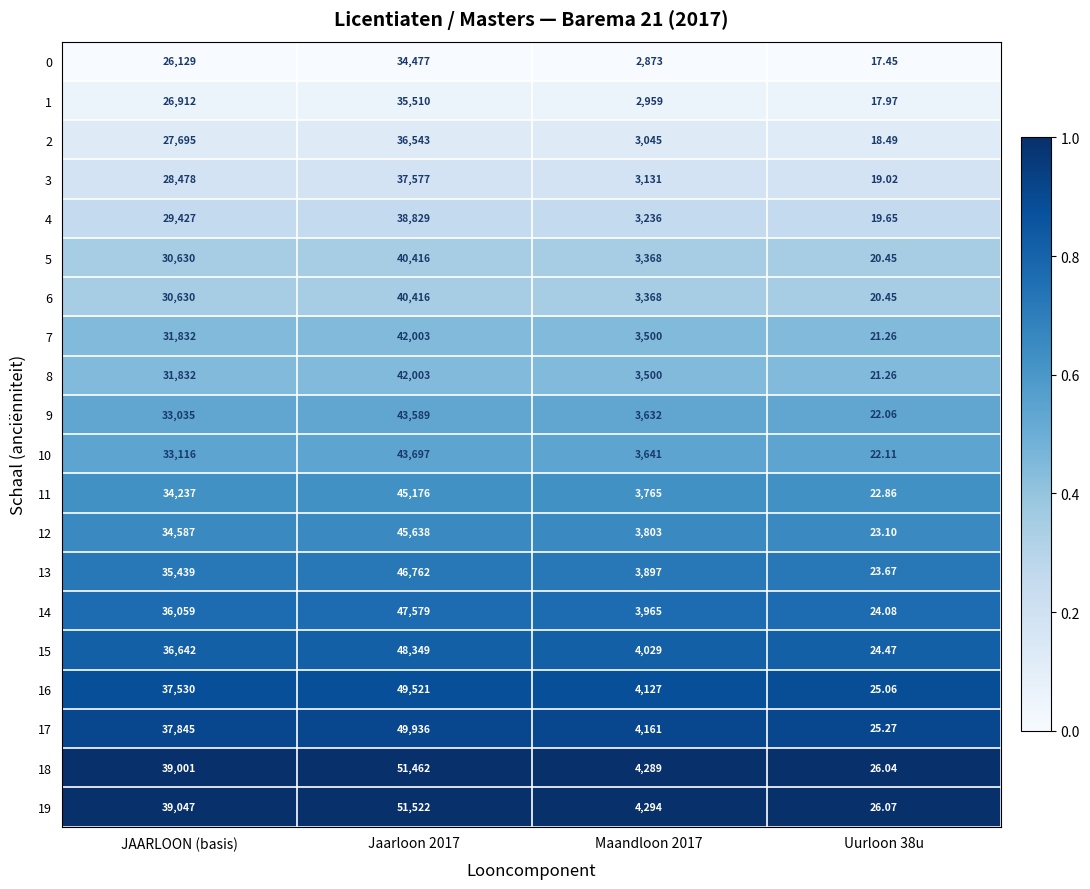

At which label is 16 closest to 24773?

JAARLOON (basis)